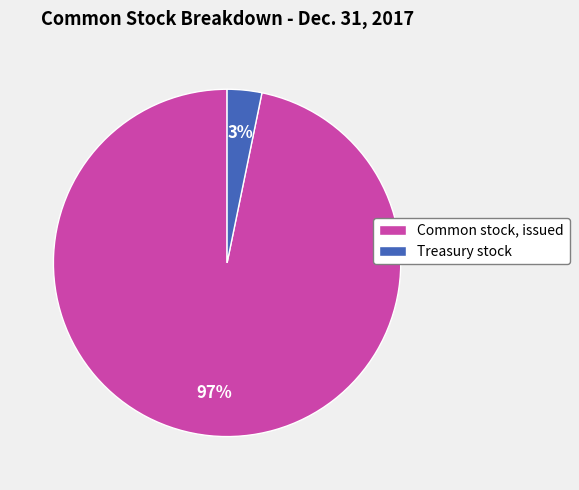

Which has a higher value, Common stock, issued or Treasury stock?

Common stock, issued